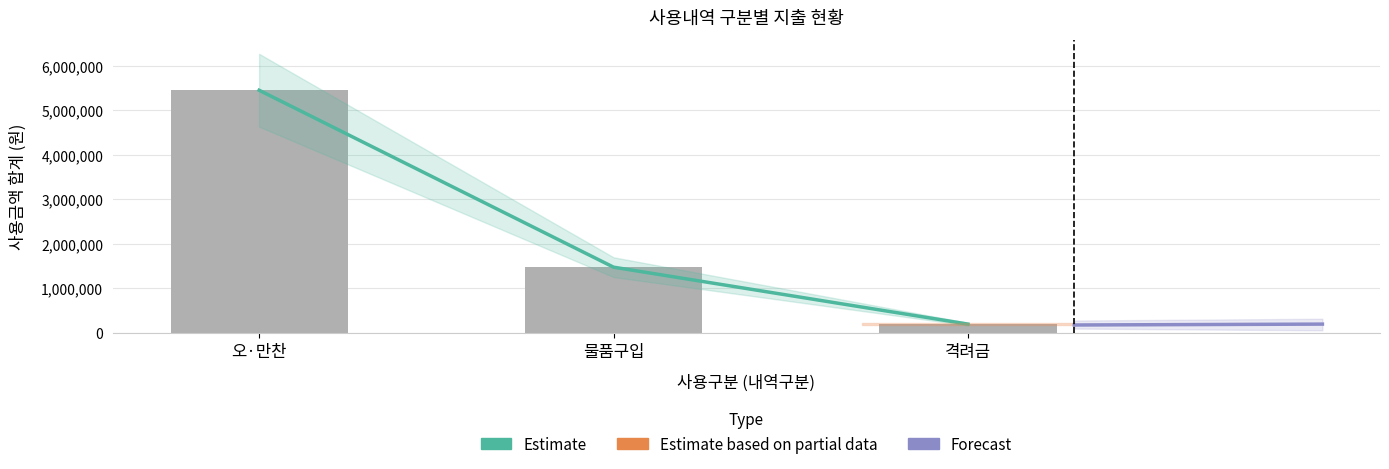

Which series has the widest spread of values?

Estimate